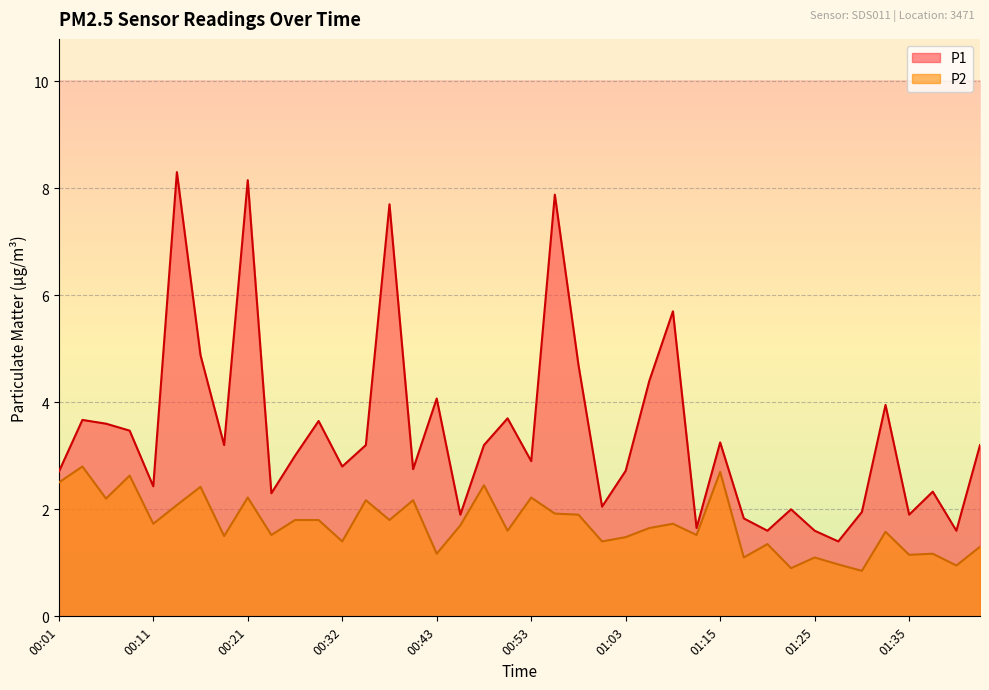

What is the label of the 34th point from the right?

00:16